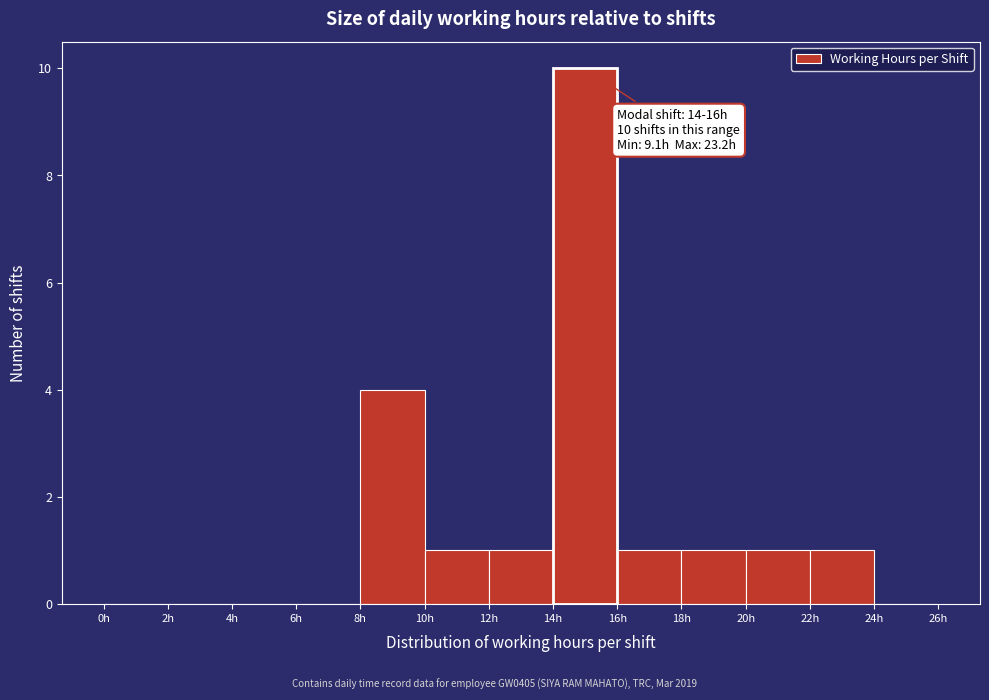

Over which range of the x-axis is the bar tallest?

14 to 16